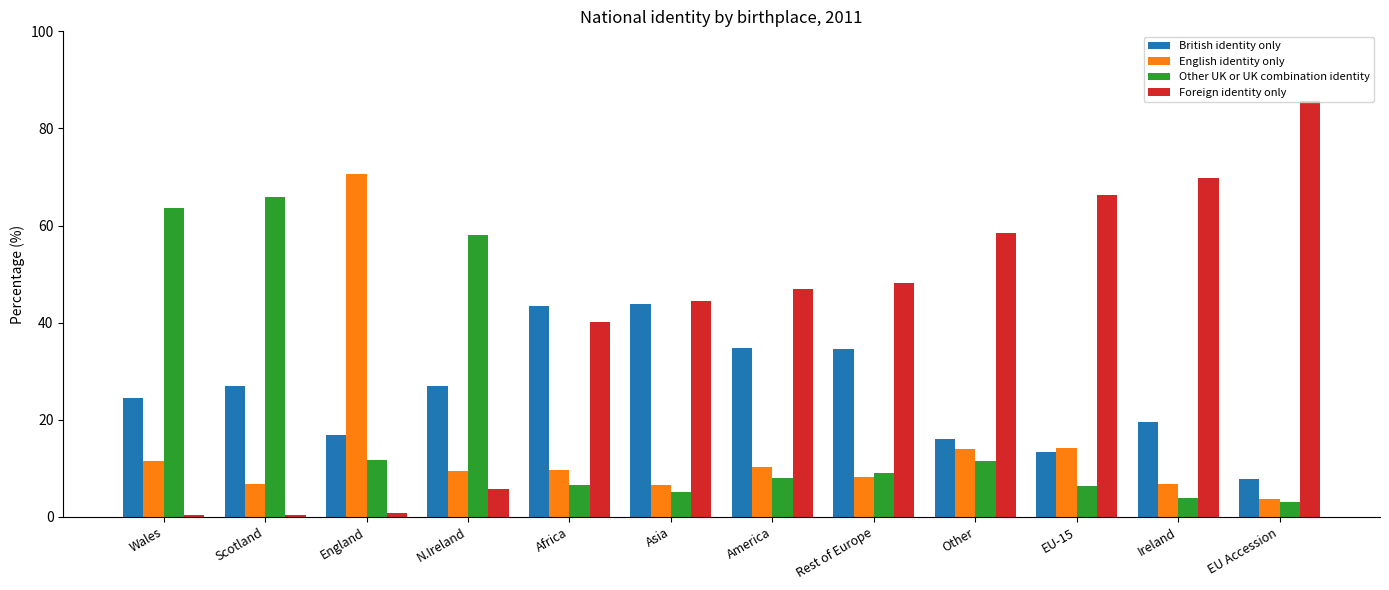

The value of Other UK or UK combination identity at Scotland is 39.9. True or false?

False